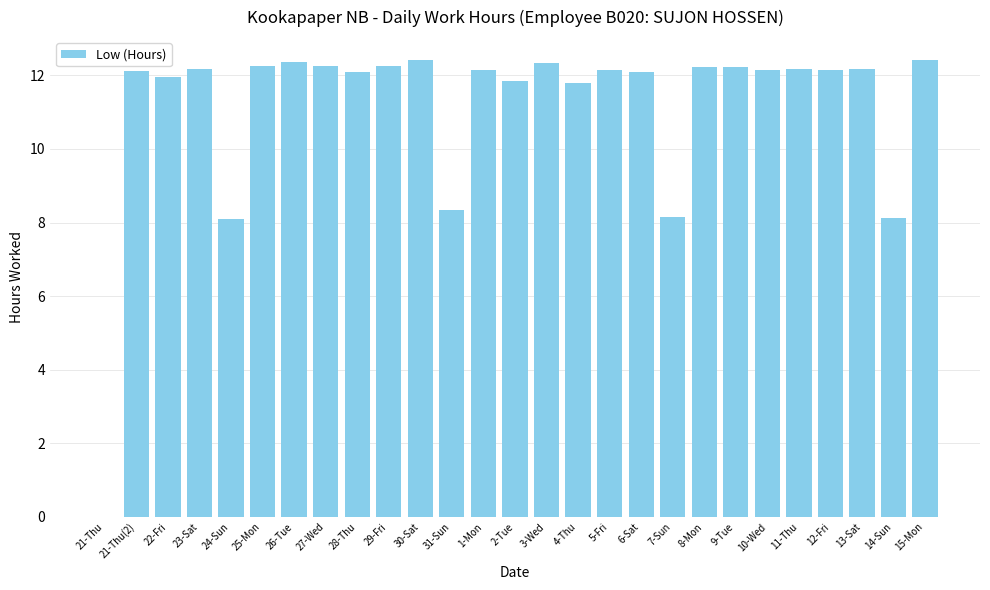

Does the chart contain stacked bars?

No